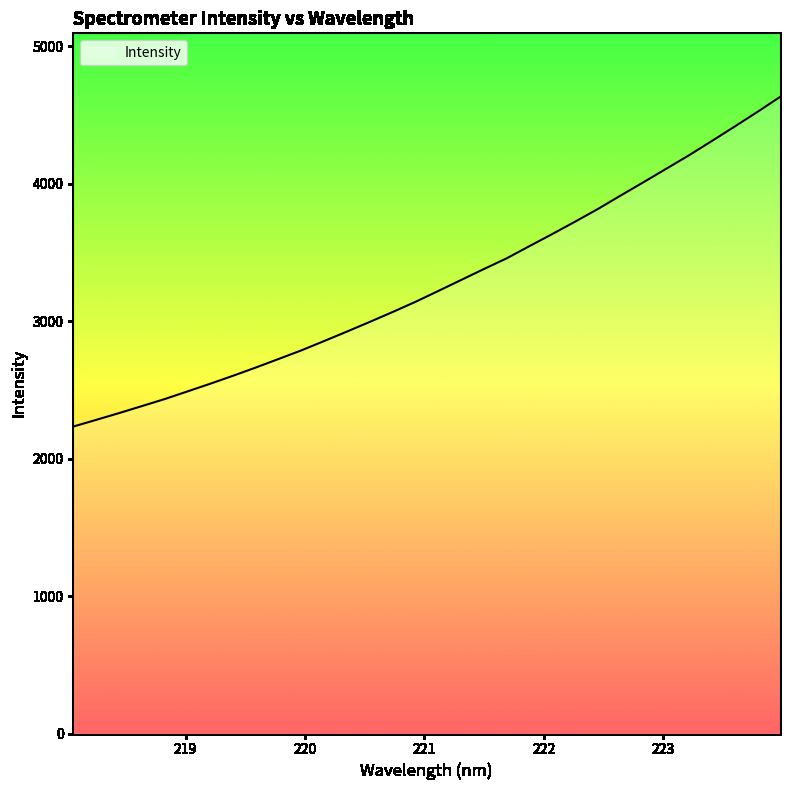

What is the average value?

3268.9